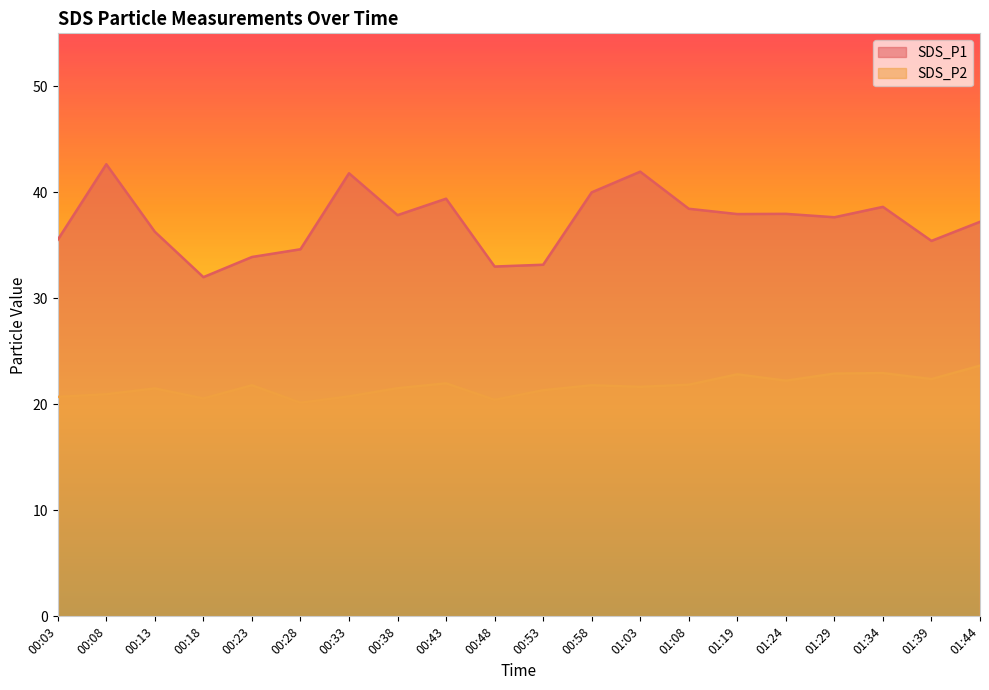

At which category is the sum across all series the highest?

01:03